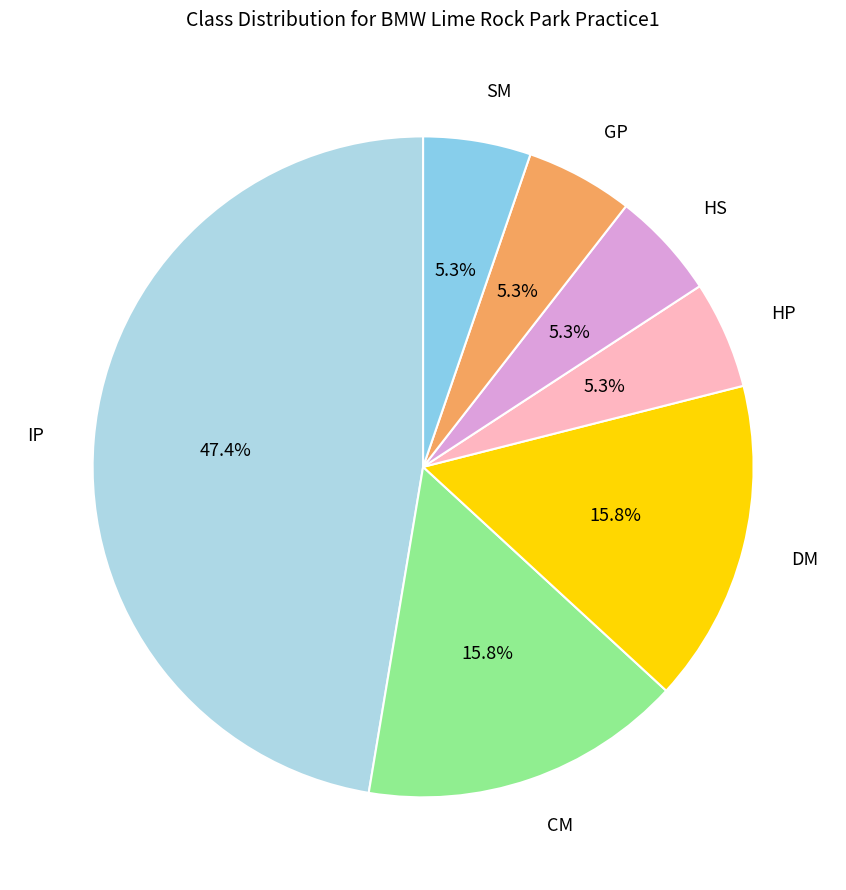

How much of the chart is everything except HS?

94.7%